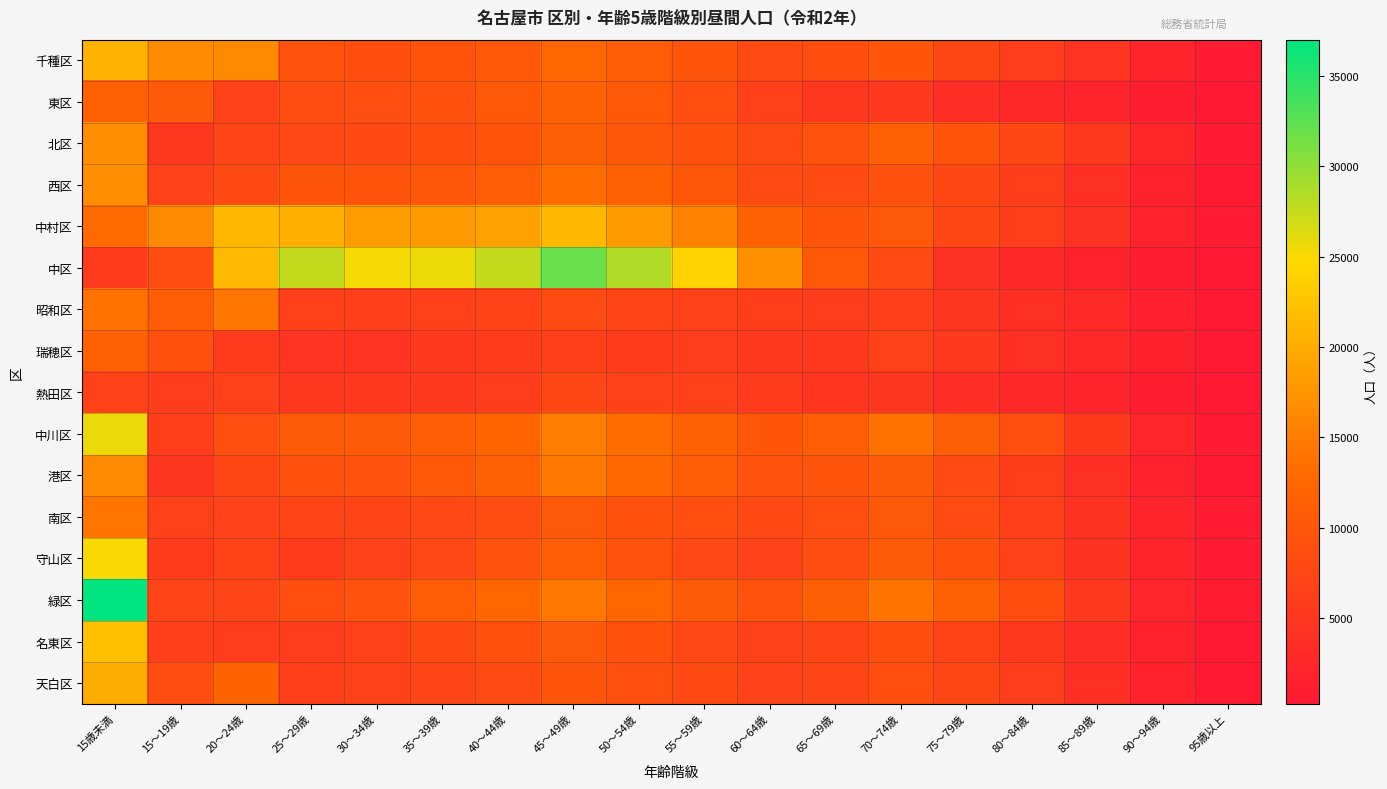

Reading left to right, list all the values displayed in this chart.

千種区: 15歳未満=20648	15～19歳=16489	20～24歳=16368	25～29歳=9299	30～34歳=8587	35～39歳=9623	40～44歳=10514	45～49歳=12470	50～54歳=10982	55～59歳=9754	60～64歳=8349	65～69歳=8602	70～74歳=9994	75～79歳=7643	80～84歳=5969	85～89歳=4370	90～94歳=1918	95歳以上=561
東区: 15歳未満=11867	15～19歳=10593	20～24歳=6905	25～29歳=8424	30～34歳=8664	35～39歳=9265	40～44歳=10449	45～49歳=11752	50～54歳=10460	55～59歳=8771	60～64歳=6557	65～69歳=5123	70～74歳=5349	75～79歳=3621	80～84歳=2740	85～89歳=1883	90～94歳=847	95歳以上=241
北区: 15歳未満=16899	15～19歳=4983	20～24歳=7272	25～29歳=7757	30～34歳=7927	35～39歳=8574	40～44歳=9534	45～49歳=11449	50～54歳=10223	55～59歳=9087	60～64歳=8191	65～69歳=9406	70～74歳=11684	75～79歳=9533	80～84歳=7573	85～89歳=5196	90～94歳=2289	95歳以上=633
西区: 15歳未満=16826	15～19歳=6859	20～24歳=7874	25～29歳=9830	30～34歳=9579	35～39歳=10187	40～44歳=11133	45～49歳=13369	50～54歳=11863	55～59歳=10204	60～64歳=8211	65～69歳=8113	70～74歳=9071	75～79歳=7659	80～84歳=6058	85～89歳=3917	90～94歳=1622	95歳以上=410
中村区: 15歳未満=12881	15～19歳=16291	20～24歳=21323	25～29歳=20302	30～34歳=18372	35～39歳=18059	40～44歳=18907	45～49歳=21309	50～54歳=18203	55～59歳=15428	60～64歳=11900	65～69歳=9831	70～74歳=10397	75～79歳=7677	80～84歳=6093	85～89歳=4116	90～94歳=1676	95歳以上=537
中区: 15歳未満=5551	15～19歳=8375	20～24歳=21485	25～29歳=27607	30～34歳=25187	35～39歳=25587	40～44歳=27561	45～49歳=31888	50～54歳=28473	55～59歳=24229	60～64歳=17025	65～69歳=10511	70～74歳=8038	75～79歳=4159	80～84歳=2666	85～89歳=1751	90～94歳=904	95歳以上=265
昭和区: 15歳未満=13793	15～19歳=10991	20～24歳=14444	25～29歳=6517	30～34歳=6258	35～39歳=6561	40～44歳=6926	45～49歳=8189	50～54歳=7188	55～59歳=6720	60～64歳=6050	65～69歳=5786	70～74歳=6377	75～79歳=4944	80～84歳=3790	85～89歳=2789	90～94歳=1306	95歳以上=424
瑞穂区: 15歳未満=11910	15～19歳=9028	20～24歳=5529	25～29歳=4390	30～34歳=4637	35～39歳=5313	40～44歳=5717	45～49歳=6397	50～54歳=5758	55～59歳=5974	60～64歳=5351	65～69歳=5304	70～74歳=6651	75～79歳=5288	80～84歳=4002	85～89歳=2891	90～94歳=1374	95歳以上=441
熱田区: 15歳未満=6692	15～19歳=5874	20～24歳=6554	25～29歳=5107	30～34歳=5107	35～39歳=5351	40～44歳=5828	45～49歳=7482	50～54歳=6566	55～59歳=6441	60～64歳=5515	65～69歳=4730	70～74歳=4853	75～79歳=3601	80～84歳=2622	85～89歳=1965	90～94歳=873	95歳以上=294
中川区: 15歳未満=25677	15～19歳=6096	20～24歳=8710	25～29歳=10866	30～34歳=10756	35～39歳=11275	40～44歳=12326	45～49歳=15169	50～54歳=13300	55～59歳=11765	60～64歳=9966	65～69歳=11040	70～74歳=13752	75～79歳=11488	80～84歳=8767	85～89歳=5576	90～94歳=2187	95歳以上=636
港区: 15歳未満=16285	15～19歳=4972	20～24歳=7667	25～29歳=9052	30～34歳=9355	35～39歳=10491	40～44歳=11662	45～49歳=14516	50～54歳=12640	55～59歳=11051	60～64歳=9419	65～69歳=9669	70～74歳=10902	75～79歳=8355	80～84歳=6114	85～89歳=3839	90～94歳=1491	95歳以上=489
南区: 15歳未満=14141	15～19歳=6580	20～24歳=6864	25～29歳=7149	30～34歳=7104	35～39歳=7821	40～44歳=8470	45～49歳=10403	50～54歳=9288	55～59歳=8716	60～64歳=7890	65～69歳=8714	70～74歳=10366	75～79歳=8254	80～84歳=6402	85～89歳=4245	90～94歳=1902	95歳以上=543
守山区: 15歳未満=25067	15～19歳=5694	20～24歳=6960	25～29歳=5732	30～34歳=6598	35～39歳=7813	40～44歳=9318	45～49歳=10998	50～54歳=9384	55～59歳=7804	60～64歳=6852	65～69歳=8403	70～74歳=10730	75～79歳=9135	80～84歳=6714	85～89歳=4319	90～94歳=1899	95歳以上=556
緑区: 15歳未満=37019	15～19歳=7212	20～24歳=7321	25～29歳=8724	30～34歳=9502	35～39歳=11147	40～44歳=12412	45～49歳=14648	50～54歳=12423	55～59歳=10789	60～64歳=9488	65～69歳=11429	70～74歳=13994	75～79歳=11734	80～84歳=8535	85～89歳=5268	90～94歳=2242	95歳以上=704
名東区: 15歳未満=22121	15～19歳=6367	20～24歳=5815	25～29歳=5937	30～34歳=6721	35～39歳=7983	40～44歳=9006	45～49歳=10386	50～54歳=9085	55～59歳=7776	60～64歳=6650	65～69歳=7221	70～74歳=8545	75～79歳=6985	80～84歳=5281	85～89歳=3653	90～94歳=1680	95歳以上=478
天白区: 15歳未満=20027	15～19歳=8454	20～24歳=12082	25～29歳=6254	30～34歳=6694	35～39歳=7422	40～44歳=8215	45～49歳=9686	50～54歳=8896	55～59歳=7950	60～64歳=6852	65～69歳=7265	70～74歳=8680	75～79歳=7485	80～84歳=5858	85～89歳=3725	90～94歳=1702	95歳以上=478